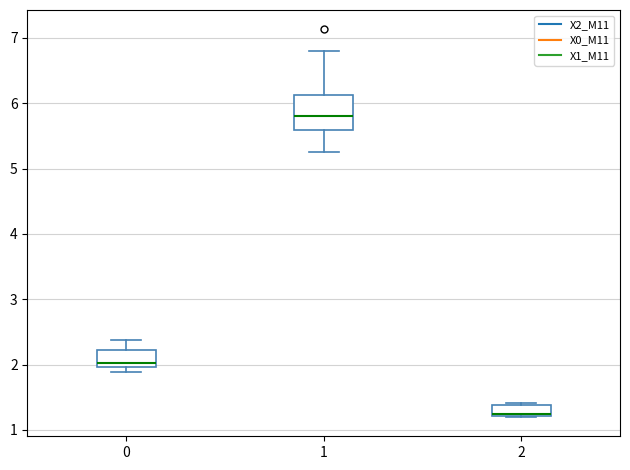

Where is the upper edge of the box at x = 1 on the y-axis? The values are not printed on the chart, so give them approximately, as read against the axis.

6.1